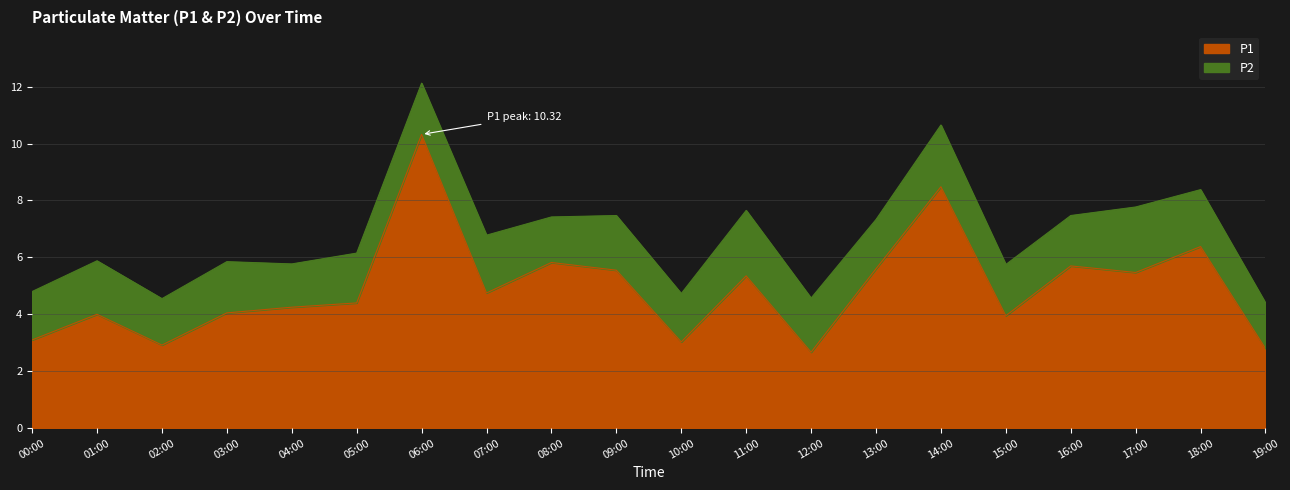

Reading right to left, list all the values displayed in this chart.

19:00=2.8	18:00=6.4	17:00=5.5	16:00=5.7	15:00=4.0	14:00=8.5	13:00=5.6	12:00=2.7	11:00=5.3	10:00=3.0	09:00=5.5	08:00=5.8	07:00=4.8	06:00=10.3	05:00=4.4	04:00=4.2	03:00=4.0	02:00=2.9	01:00=4.0	00:00=3.1